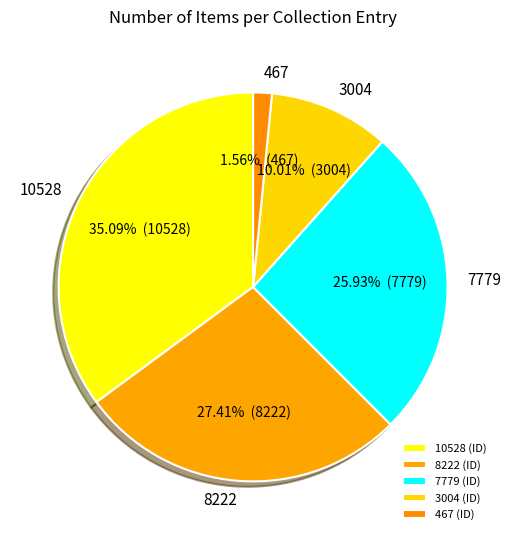

Is there any slice that represents more than half of the pie?

No